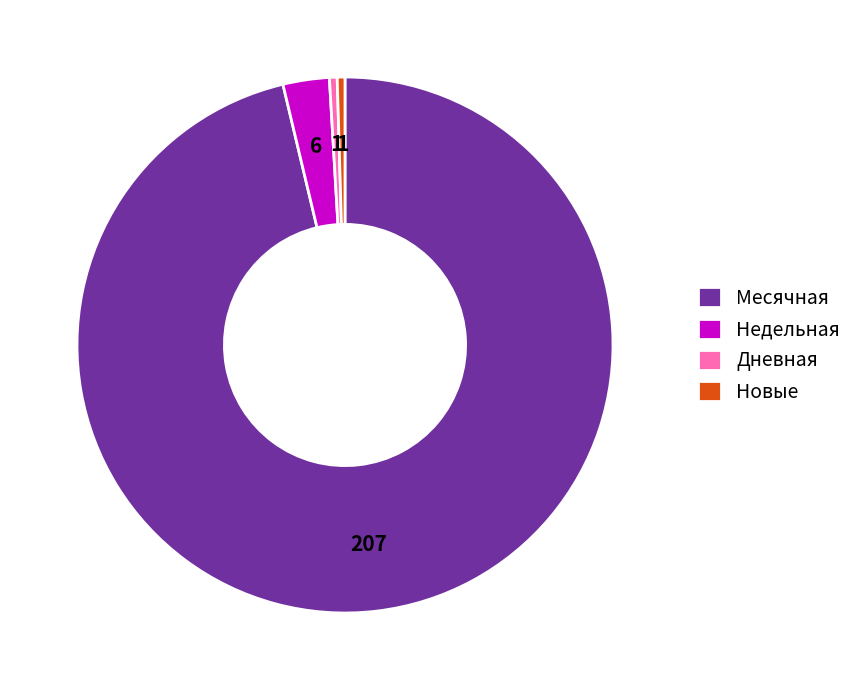

Does Недельная account for over 50% of the chart?

No